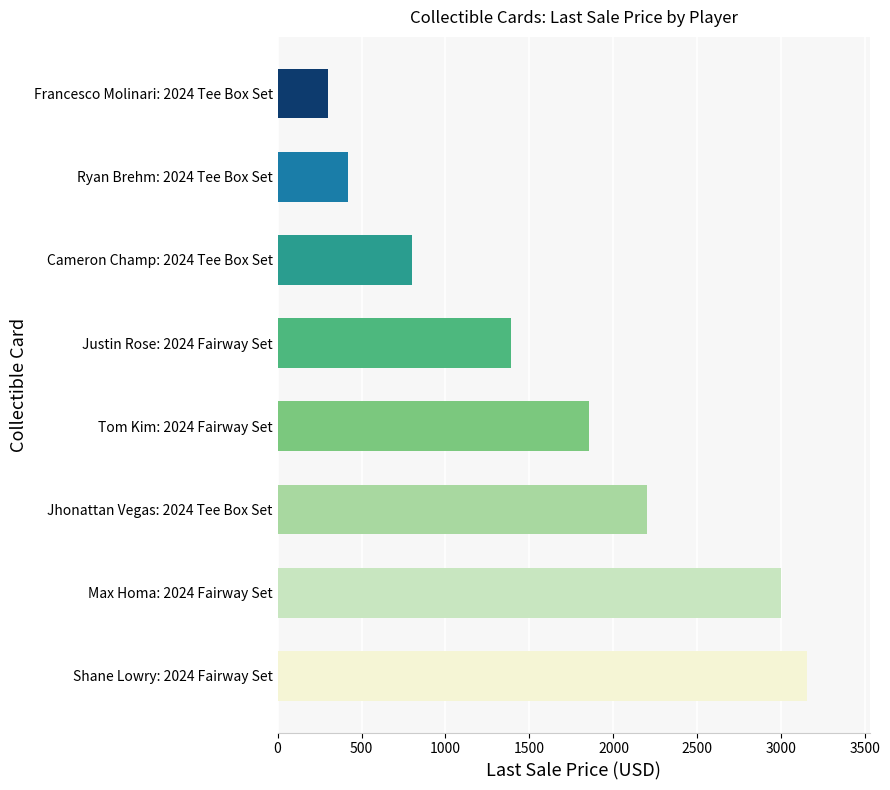

At which label is the value closest to 1726?

Tom Kim: 2024 Fairway Set